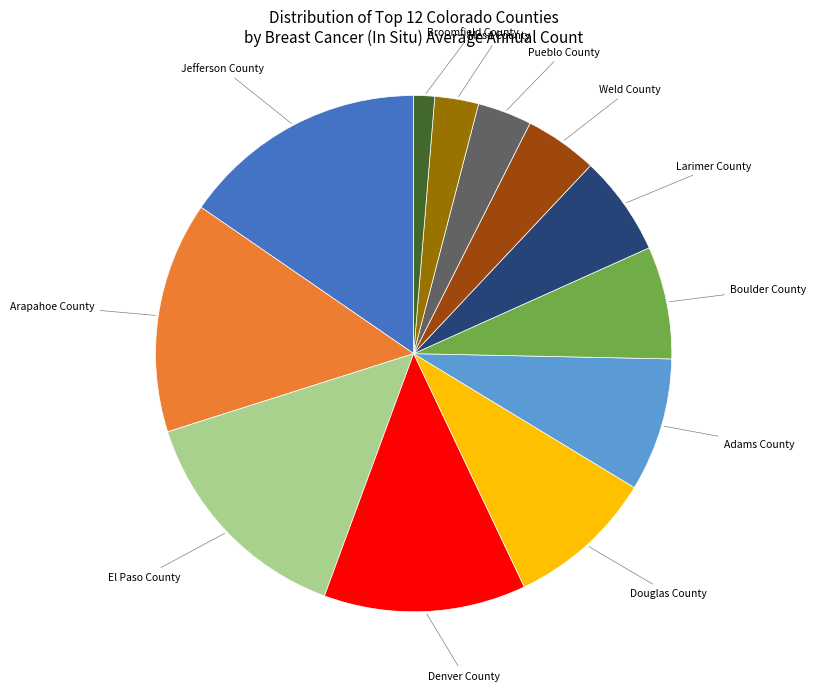

Does any single category account for the majority?

No